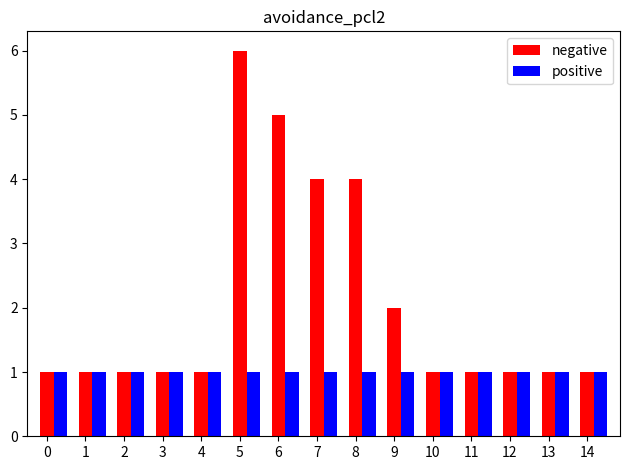

The positive series shows 1 at 13. True or false?

True